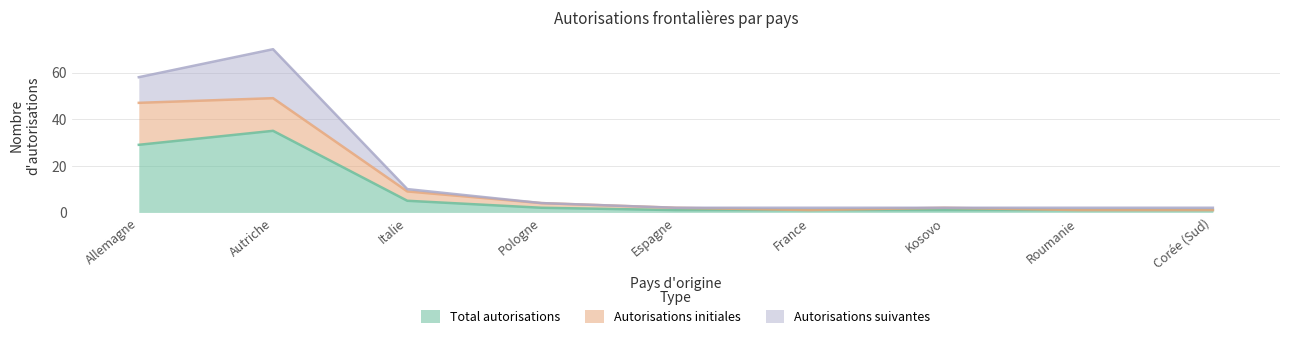

What is the difference between the second highest and second lowest values in the Total autorisations series?

28